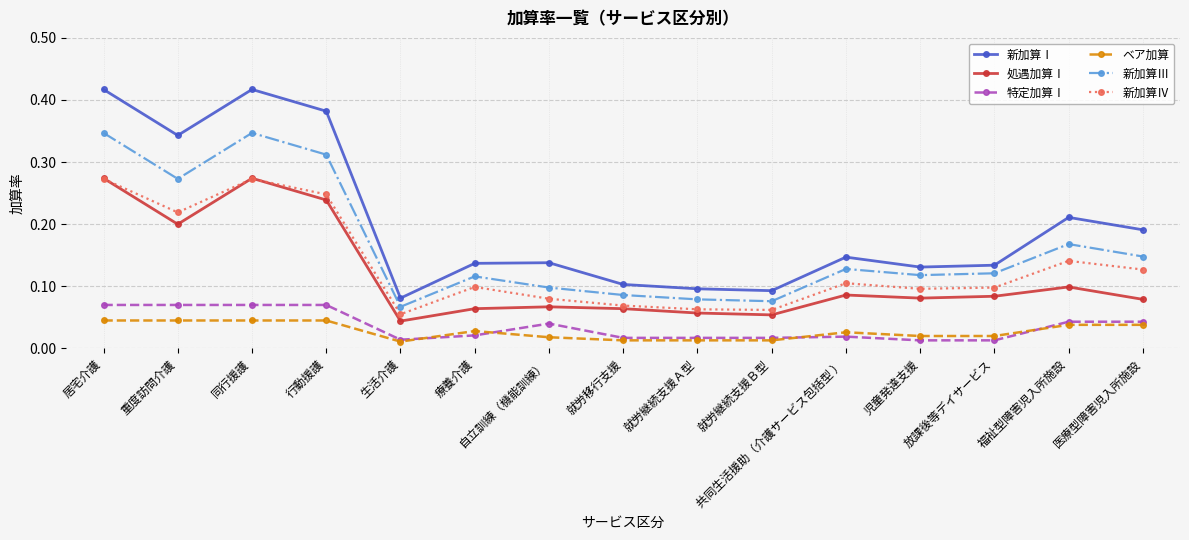

What position from the right is 福祉型障害児入所施設?

2